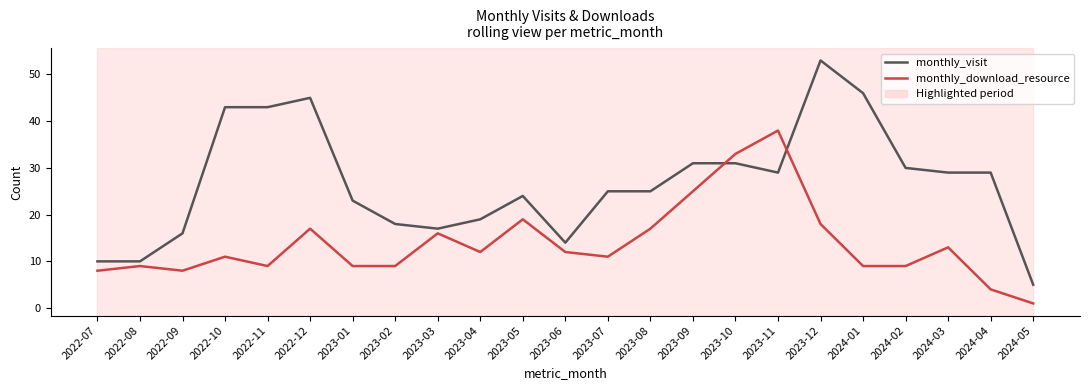

At which category is the sum across all series the highest?

2023-12